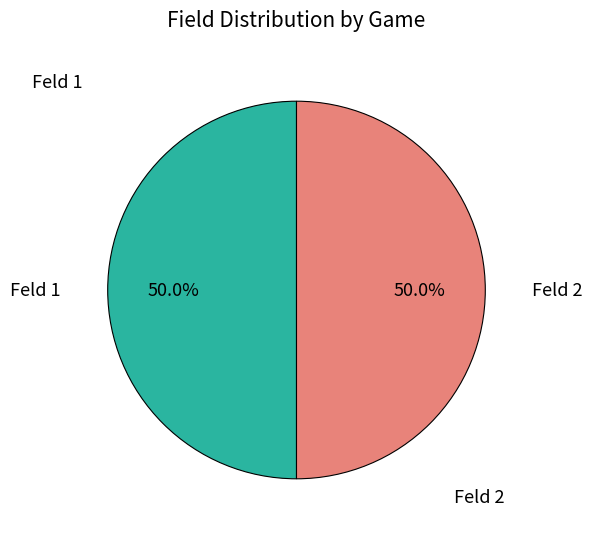

What portion of the pie excludes Feld 2?

50.0%